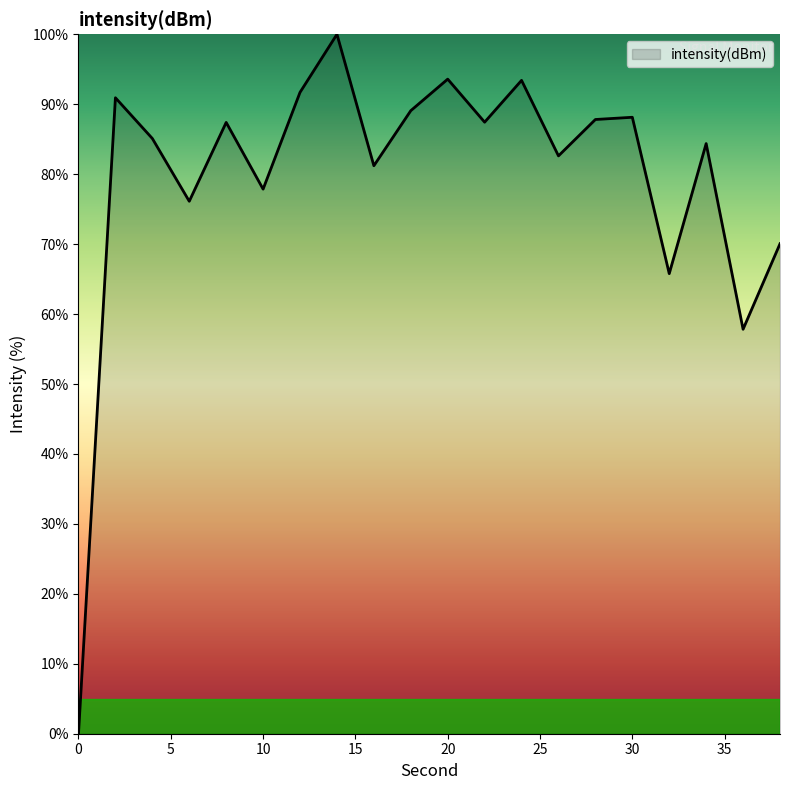

What is the difference between the maximum and minimum values?

100.0